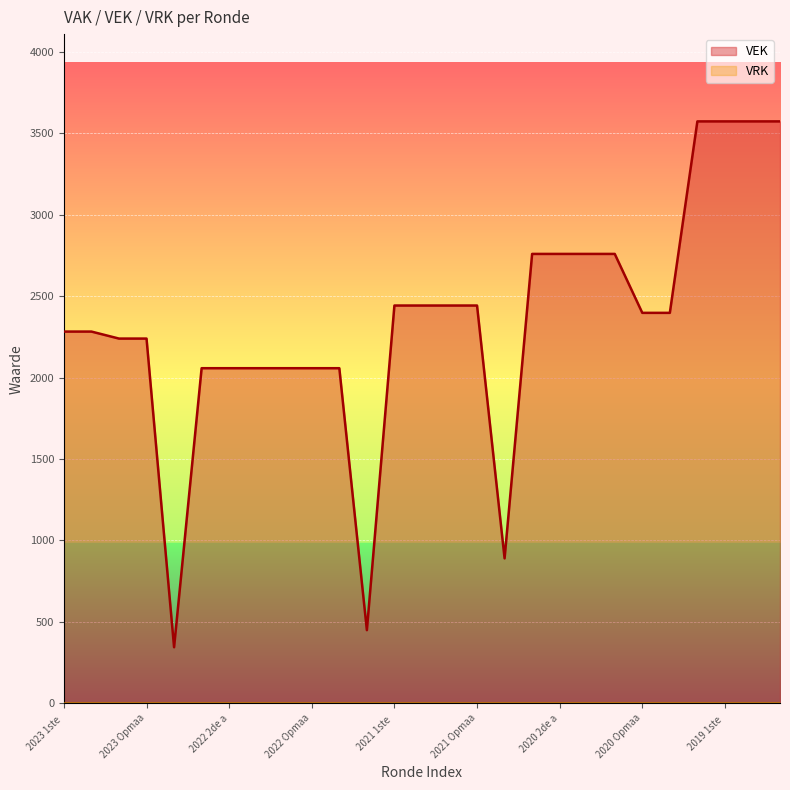

What is the value of the 19th point from the left?

2760